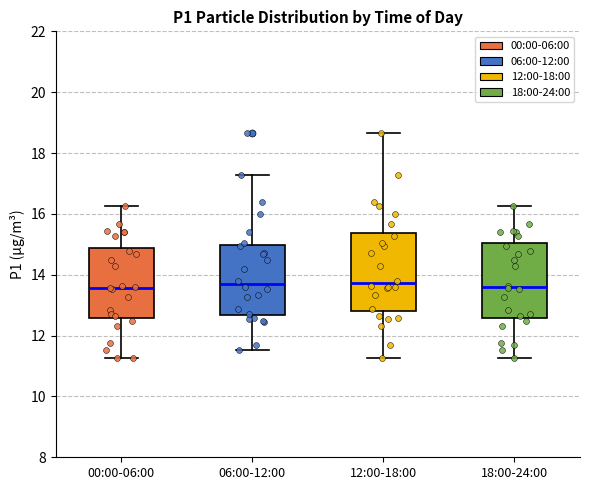

Where does the lower whisker of the box for 06:00-12:00 end on the y-axis? The values are not printed on the chart, so give them approximately, as read against the axis.

11.6